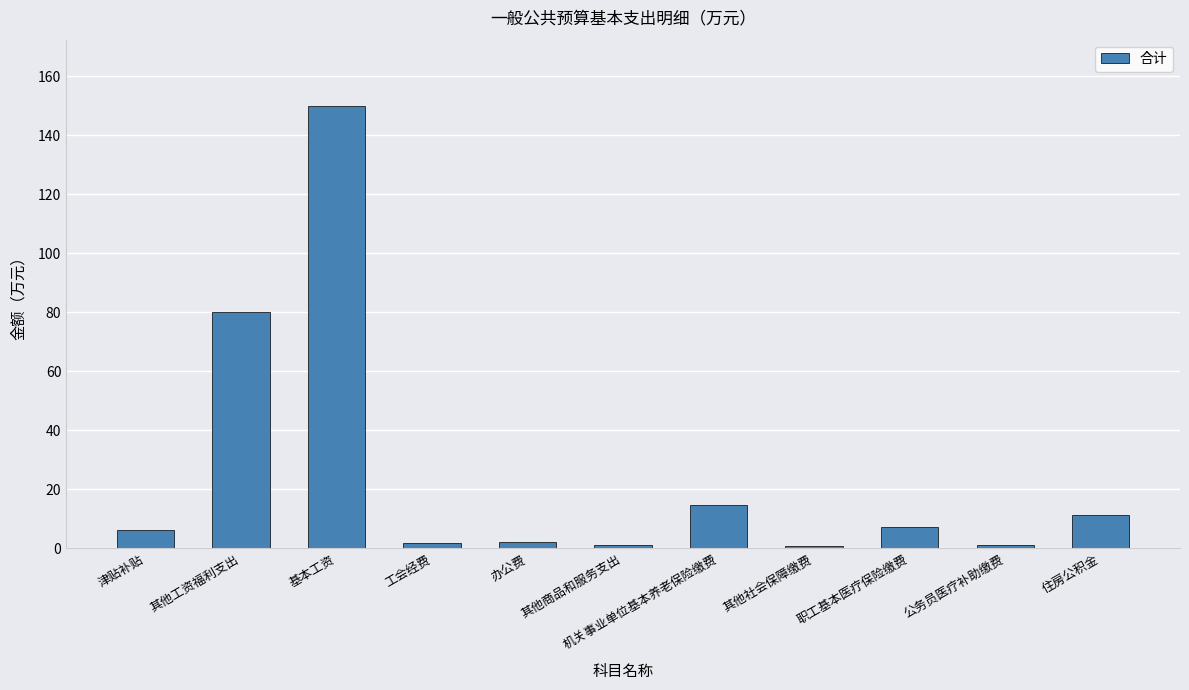

What is the sum of the values at 机关事业单位基本养老保险缴费 and 工会经费?

16.5